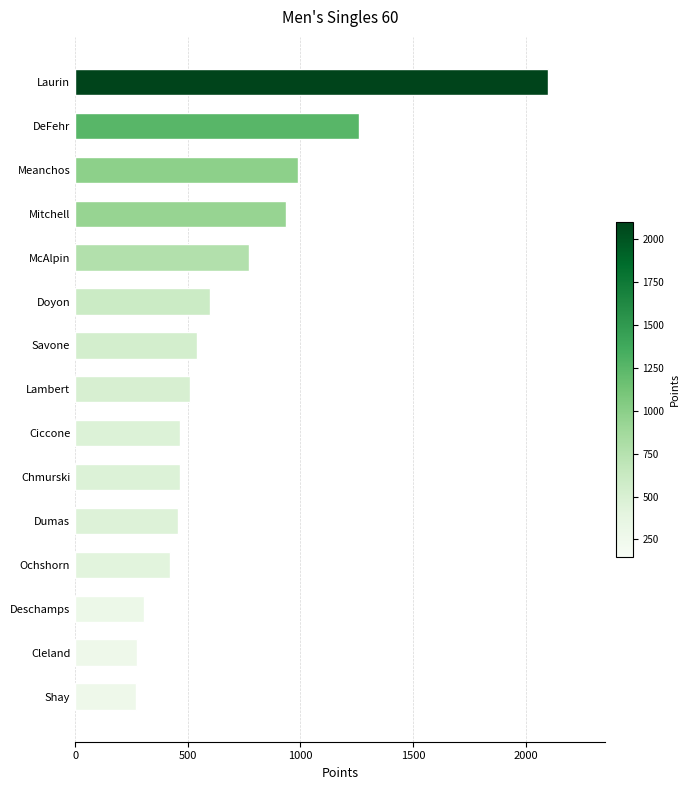

What is the label of the 5th bar from the bottom?

Dumas